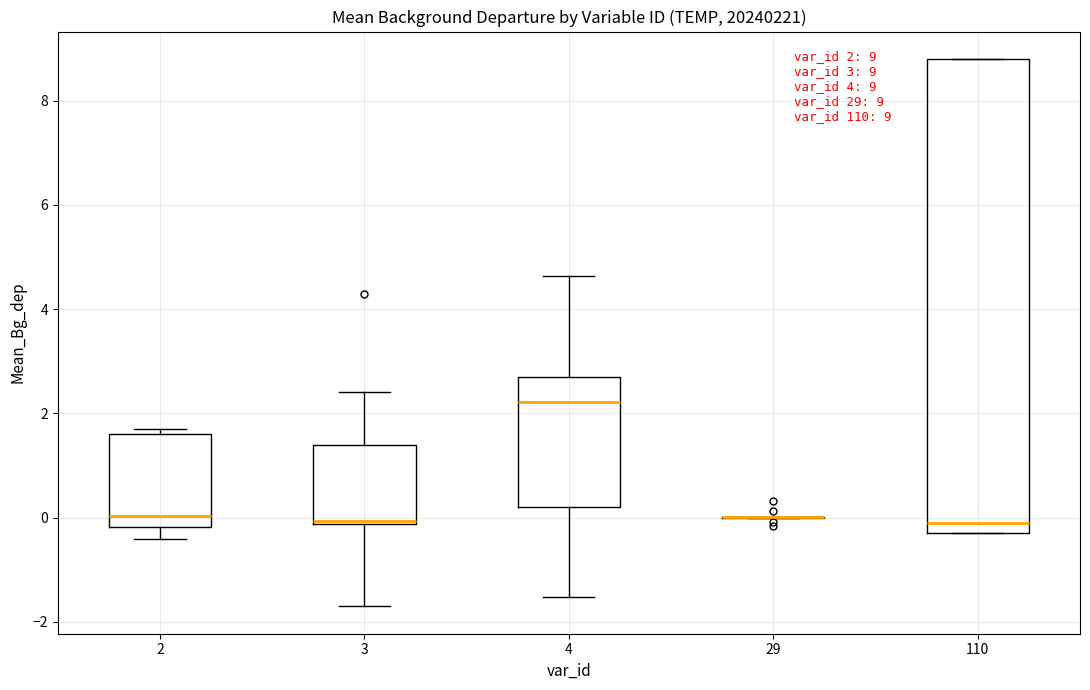

Which box is the tallest, from its lower edge to its upper edge?

110